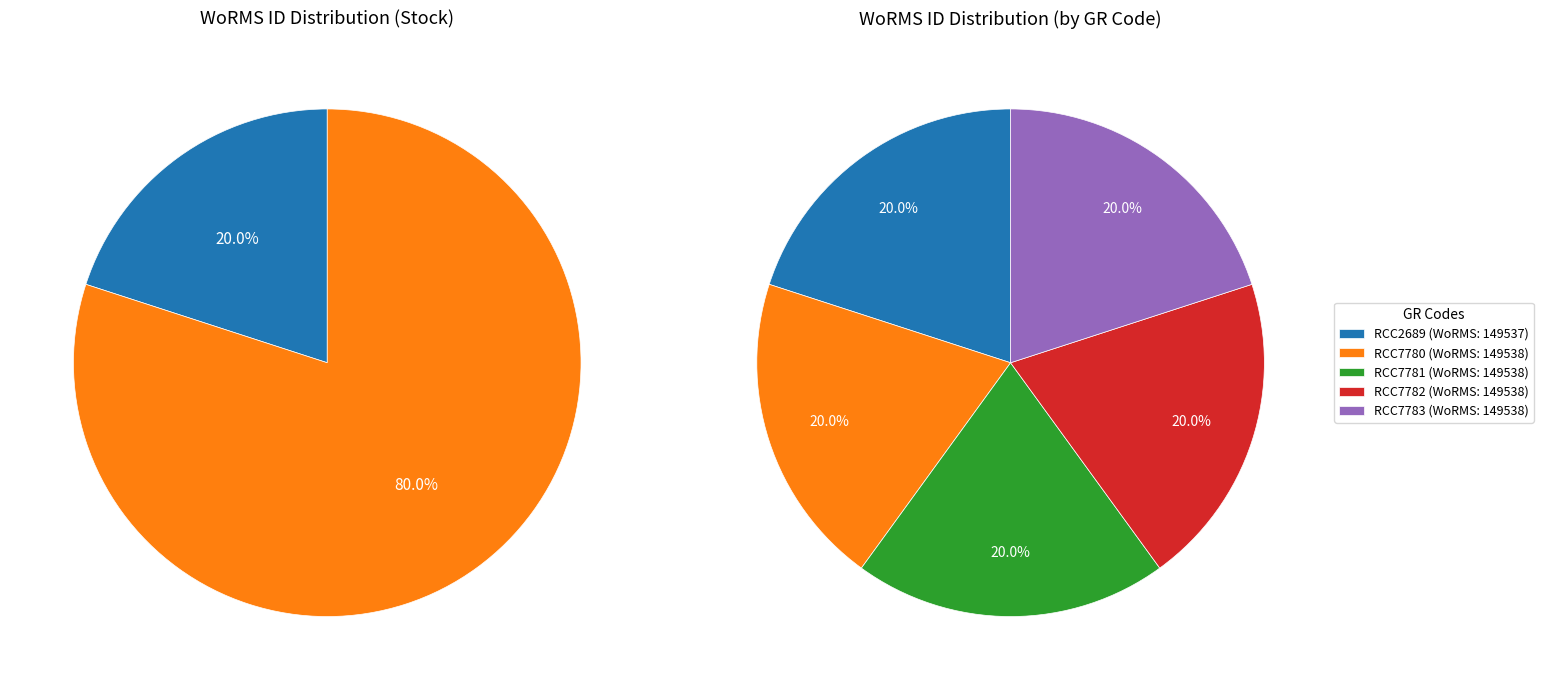

What is the change in value from RCC2689 to RCC7781?

+1